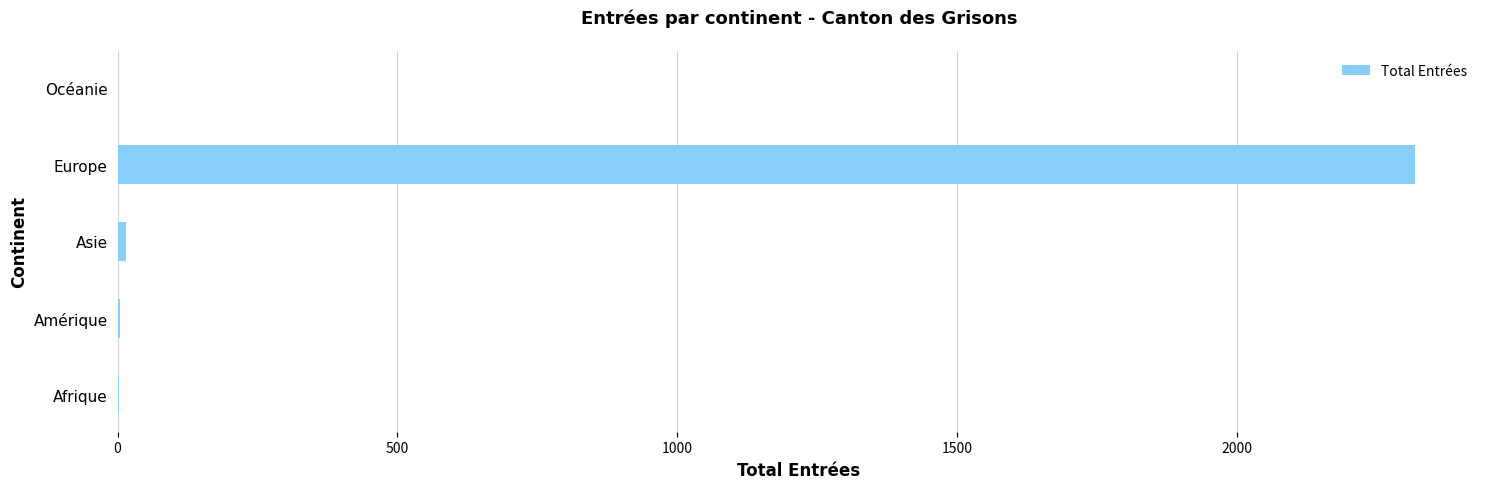

Between Afrique and Europe, which is larger?

Europe